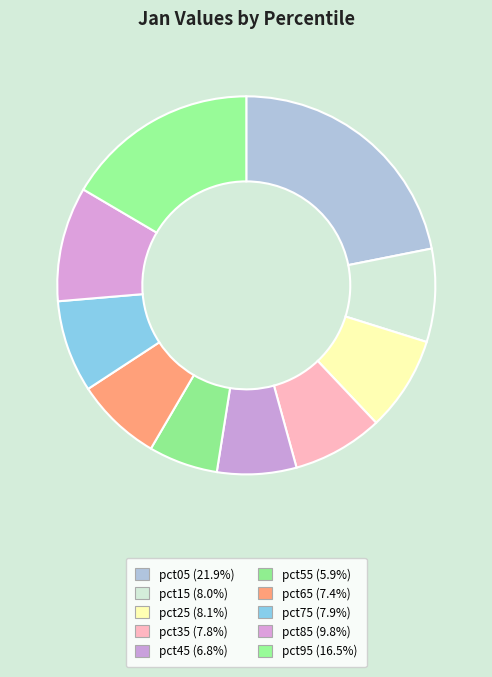

Which category has the biggest portion of the pie?

pct05